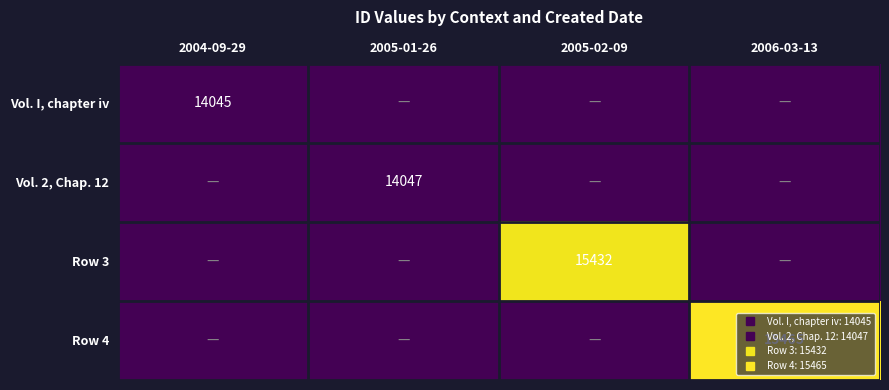

Which series has the widest spread of values?

Row 4